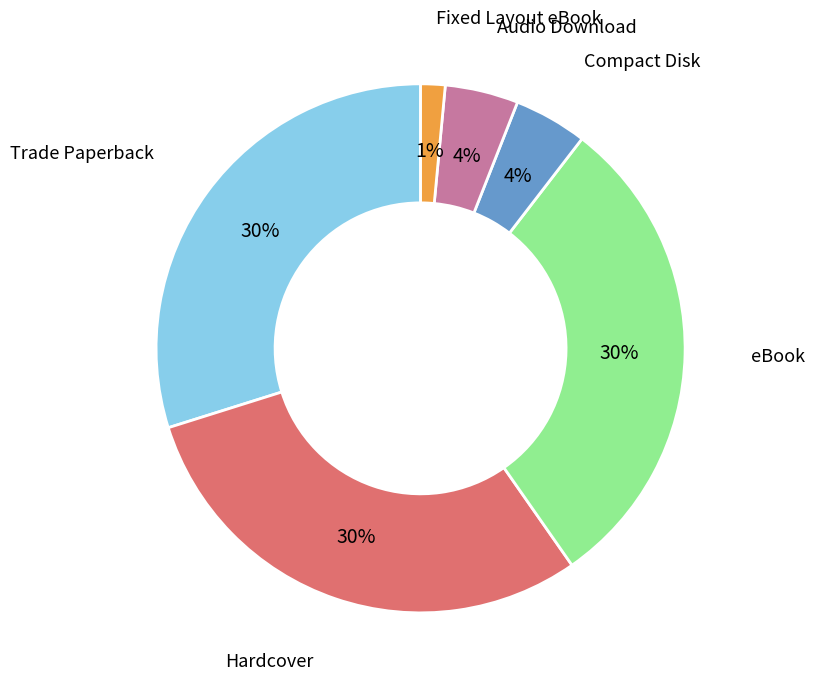

To the nearest percent, what is the average slice percentage?

17%